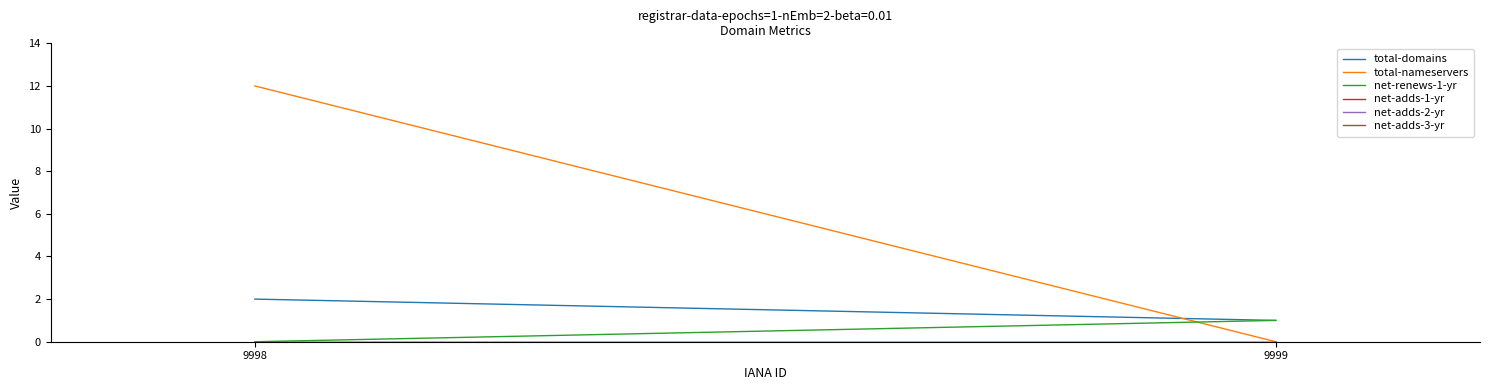

What is the highest value of the total-domains series?

2